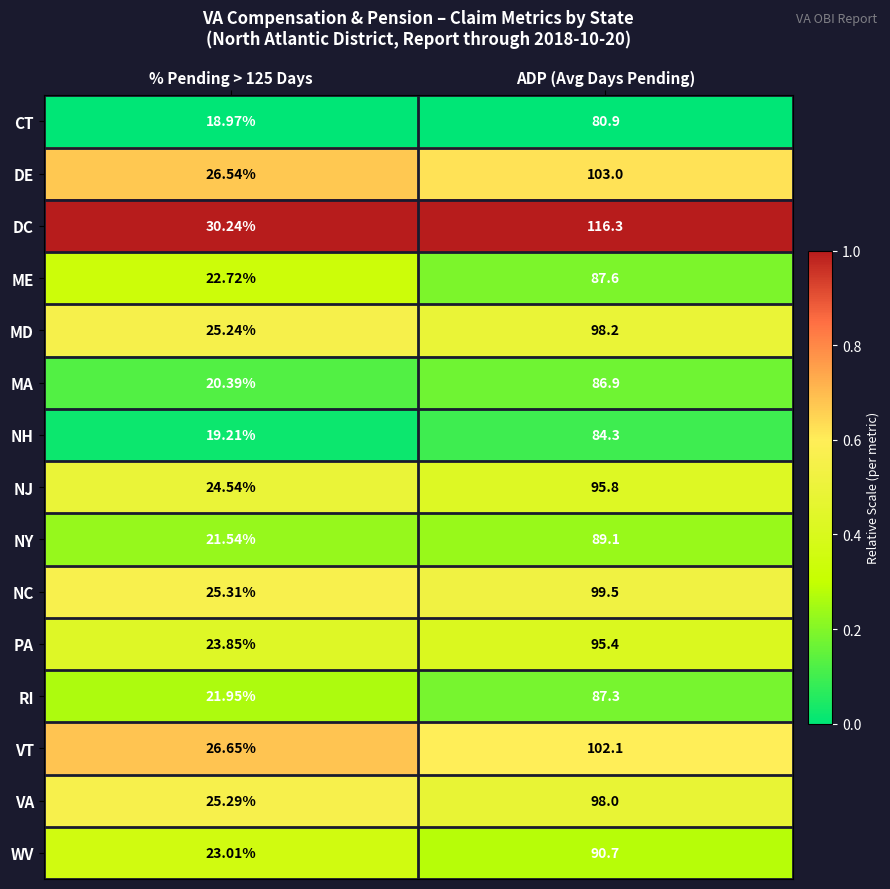

Rank the series at % Pending > 125 Days from highest to lowest value.

DC, VT, DE, NC, VA, MD, NJ, PA, WV, ME, RI, NY, MA, NH, CT